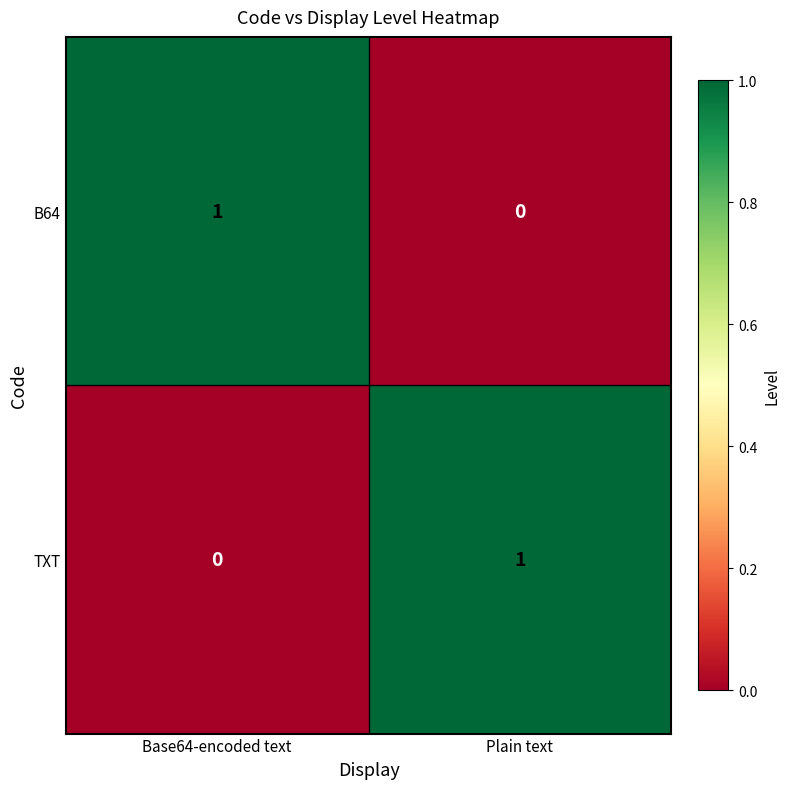

Where is B64 nearest to the value 0?

Plain text